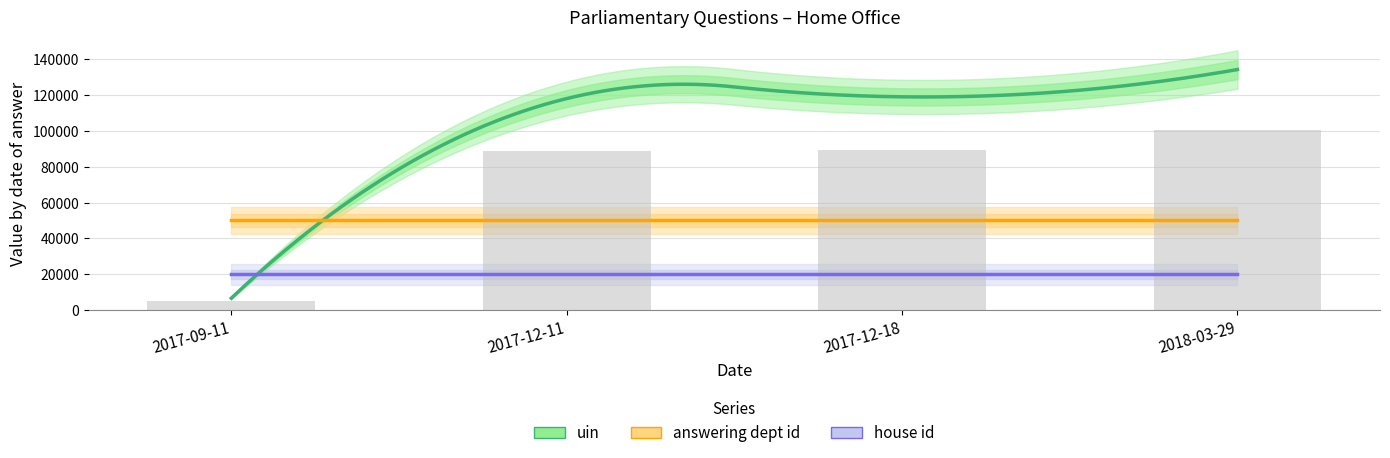

How many groups of bars are there?

4